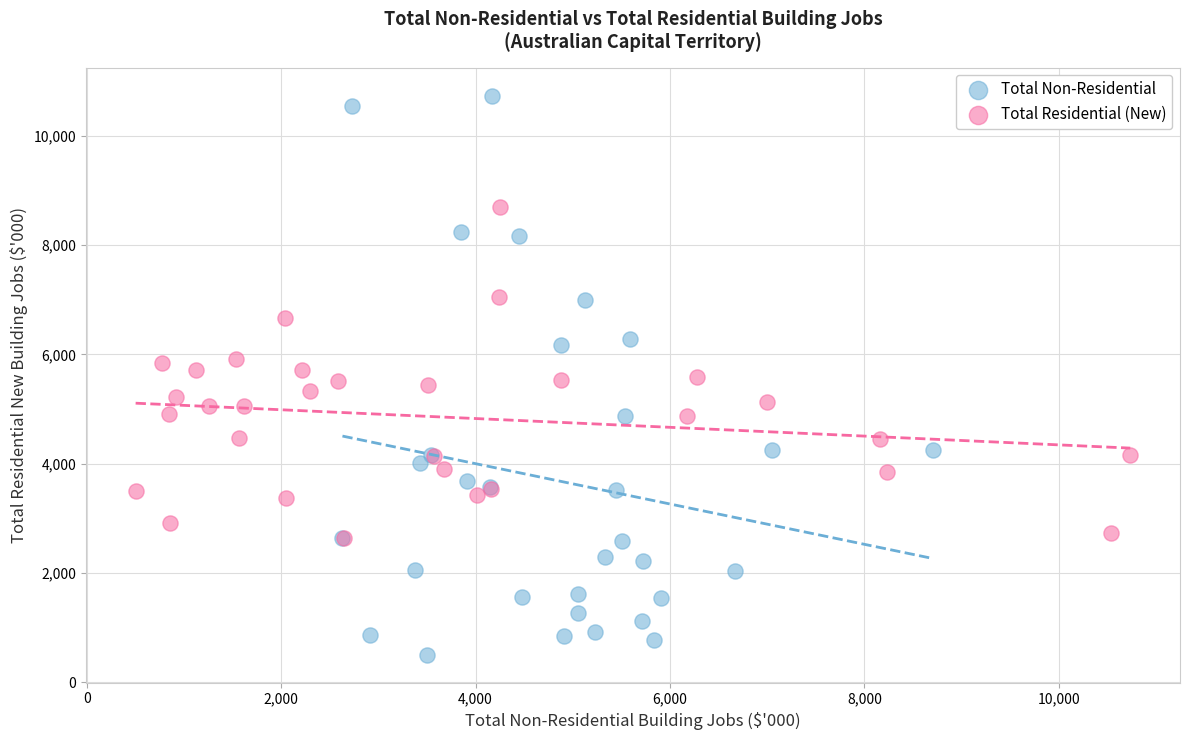

Which series has the widest spread of Y values?

Total Non-Residential